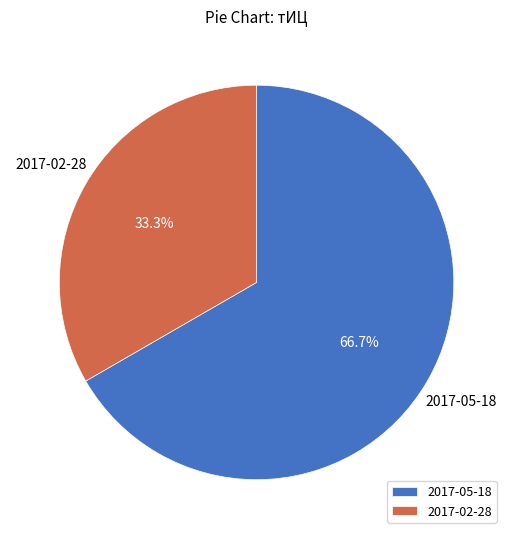

Which slice is the largest?

2017-05-18